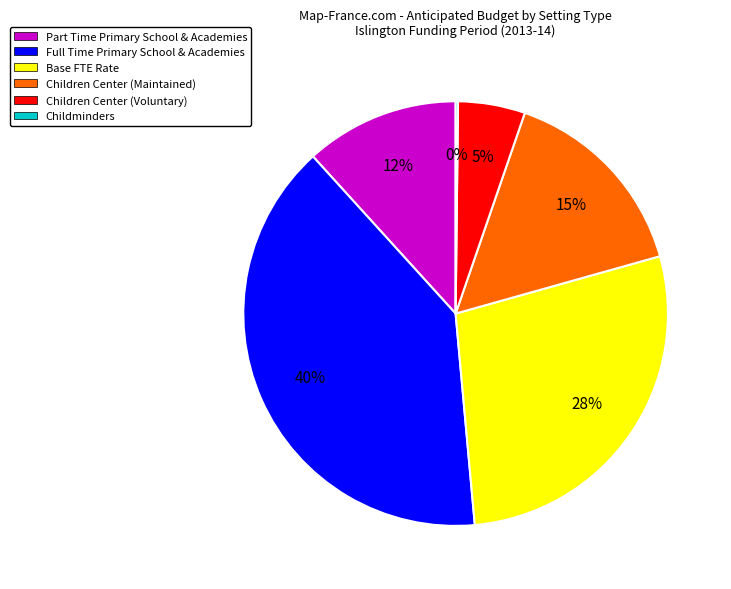

Between Full Time Primary School & Academies and Base FTE Rate, which is larger?

Full Time Primary School & Academies